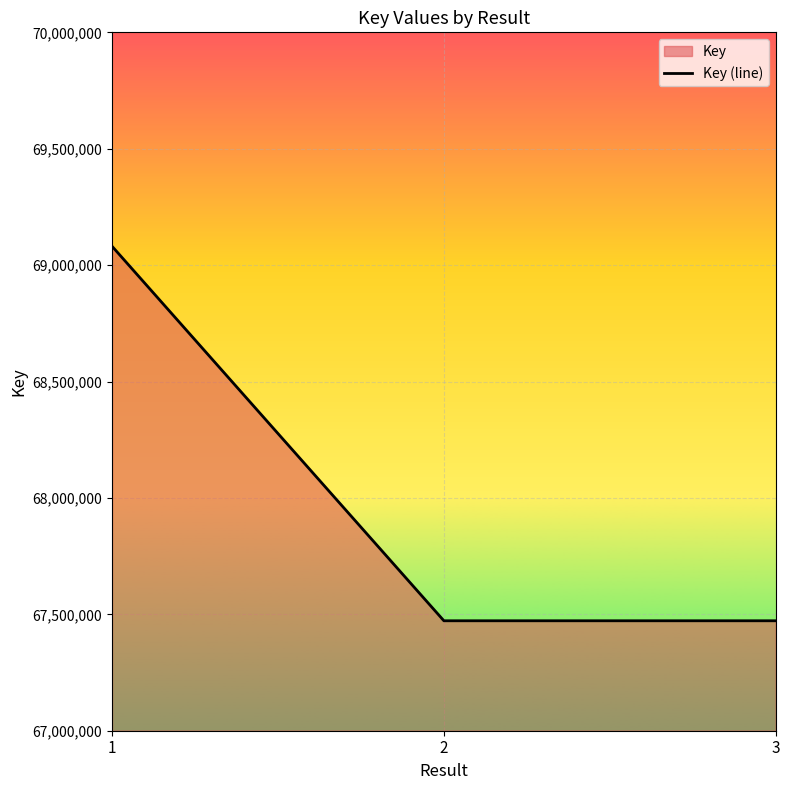

What is the minimum value shown in the chart?

67472303